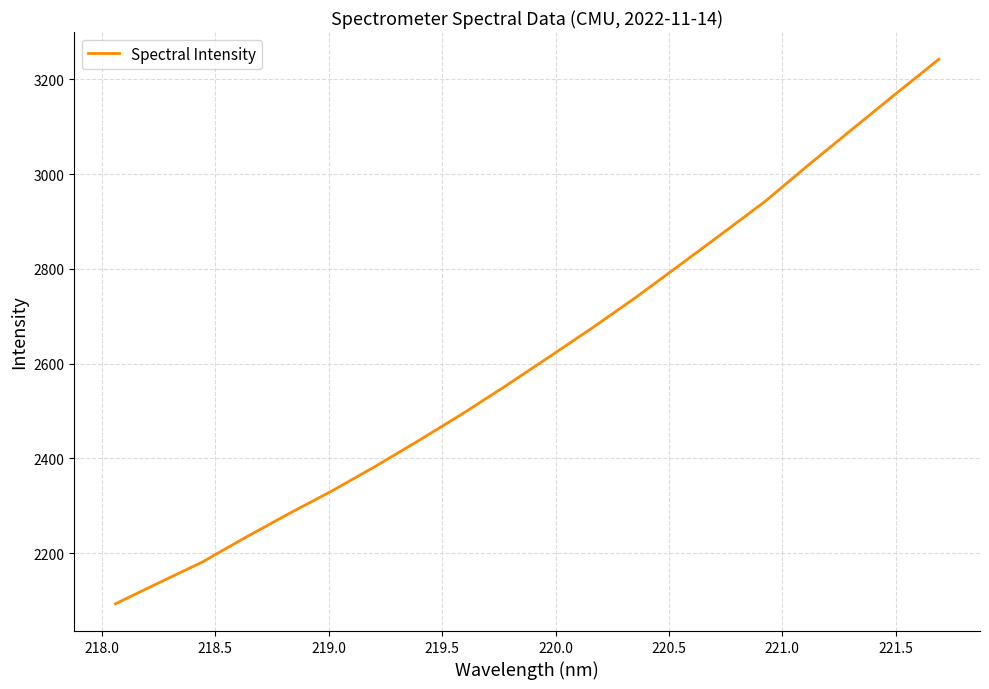

What is the minimum value shown in the chart?

2093.2